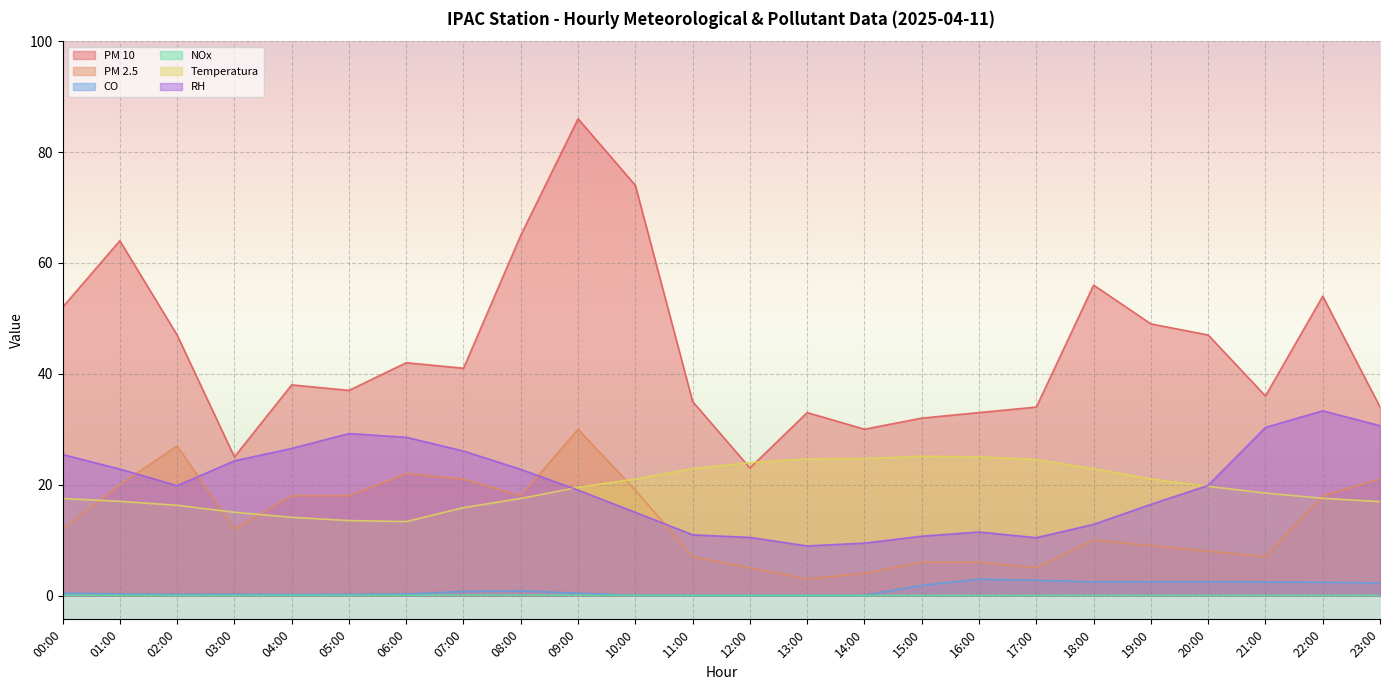

How many interior local peaks does the RH series have?

3